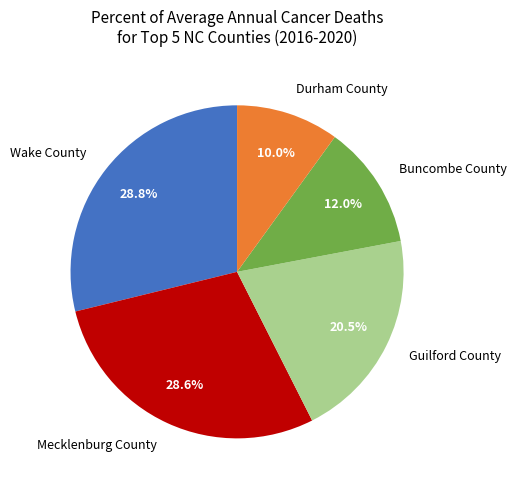

To the nearest percent, what is the difference between the largest and smallest slice percentages?

19%